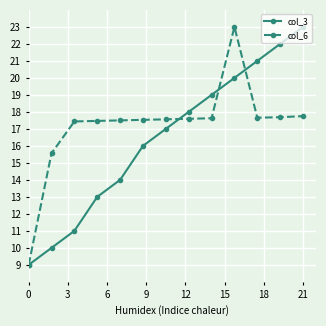

Which series has the largest total across all categories?

col_6